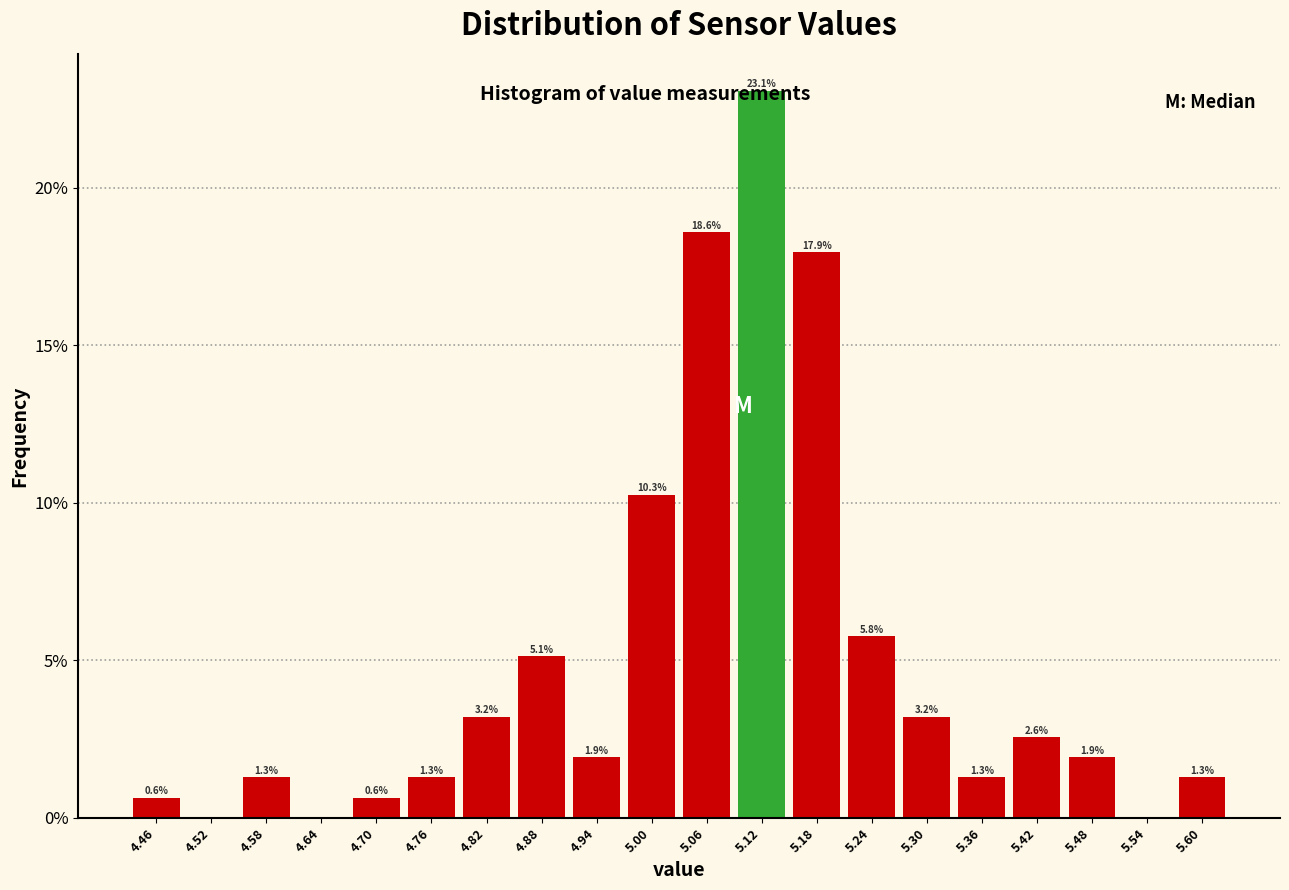

Over which range of the x-axis is the bar tallest?

5.09 to 5.15